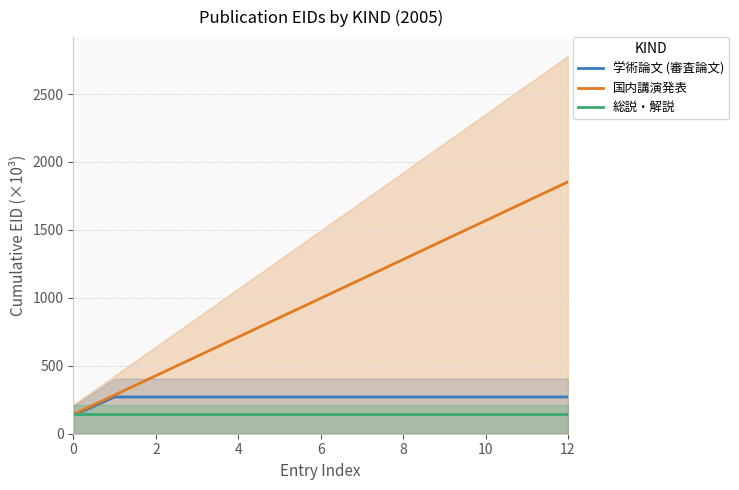

True or false: 国内講演発表 and 学術論文 (審査論文) cross at least once.

False